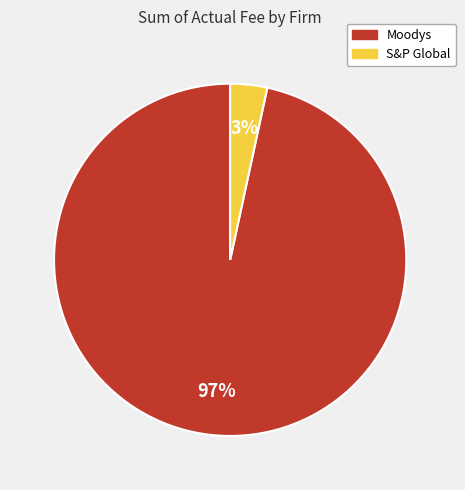

Which category has the smallest portion of the pie?

S&P Global